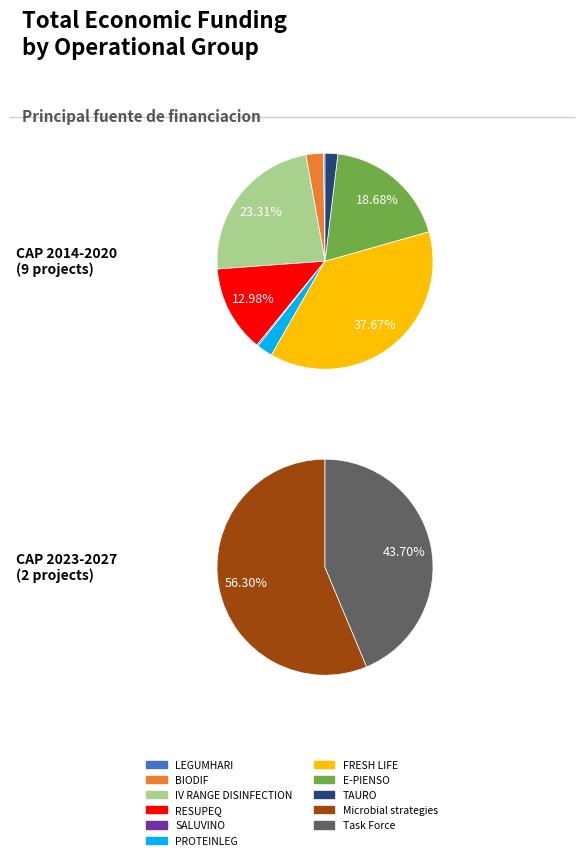

Approximately how many times larger is the value at Microbial strategies compared to TAURO?

9.2